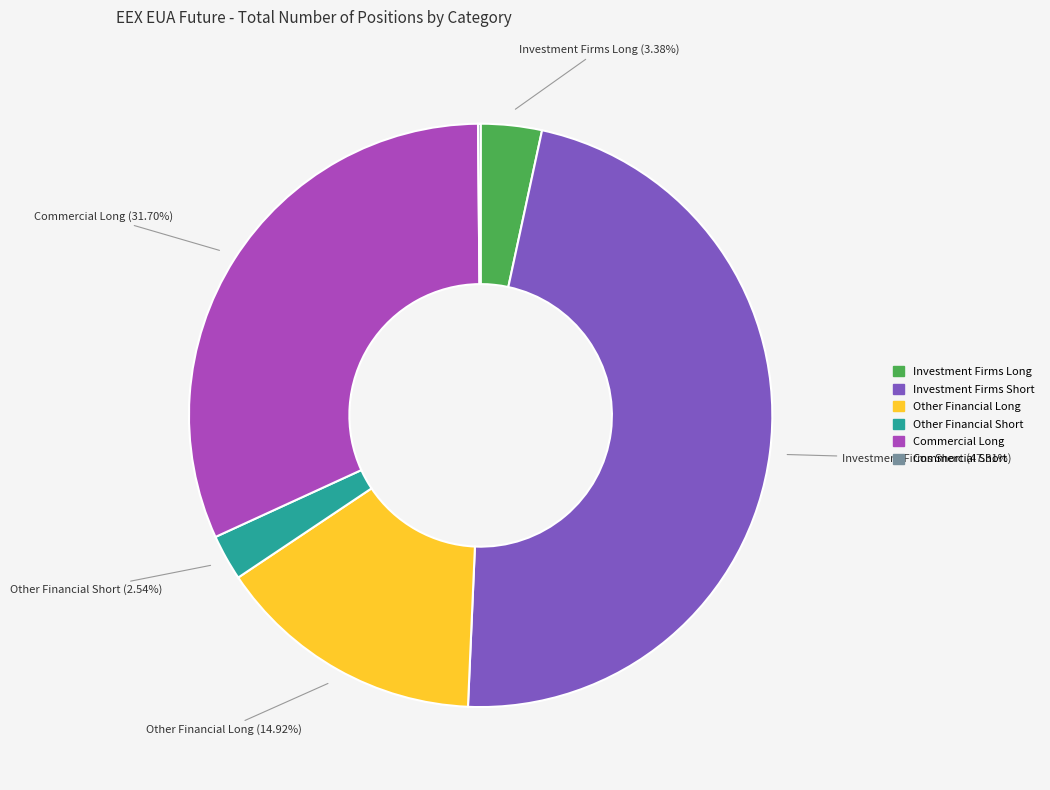

To the nearest percent, what is the average slice percentage?

17%